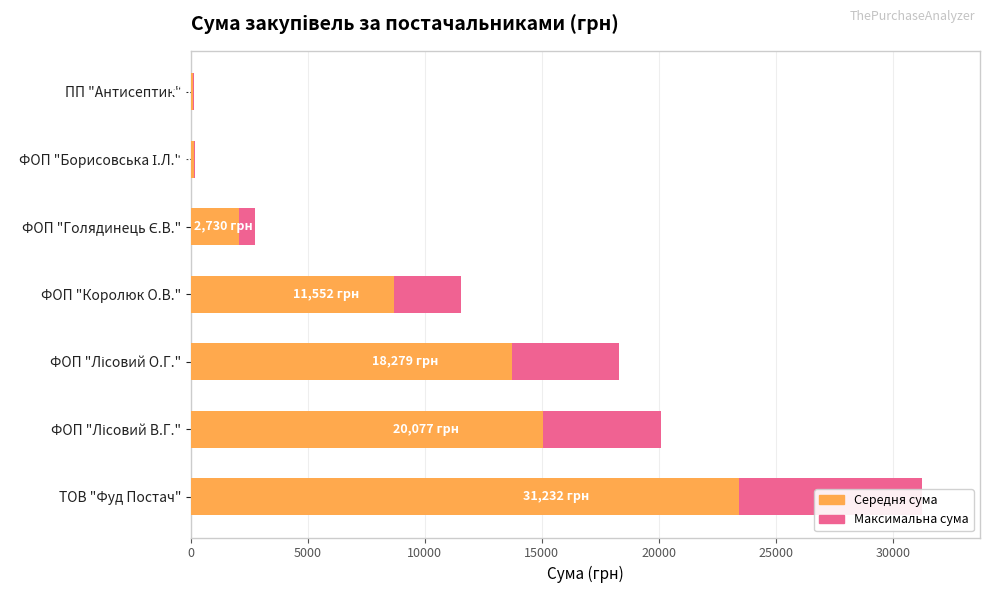

Rank the series by their average value, from lowest to highest.

Середня сума, Максимальна сума